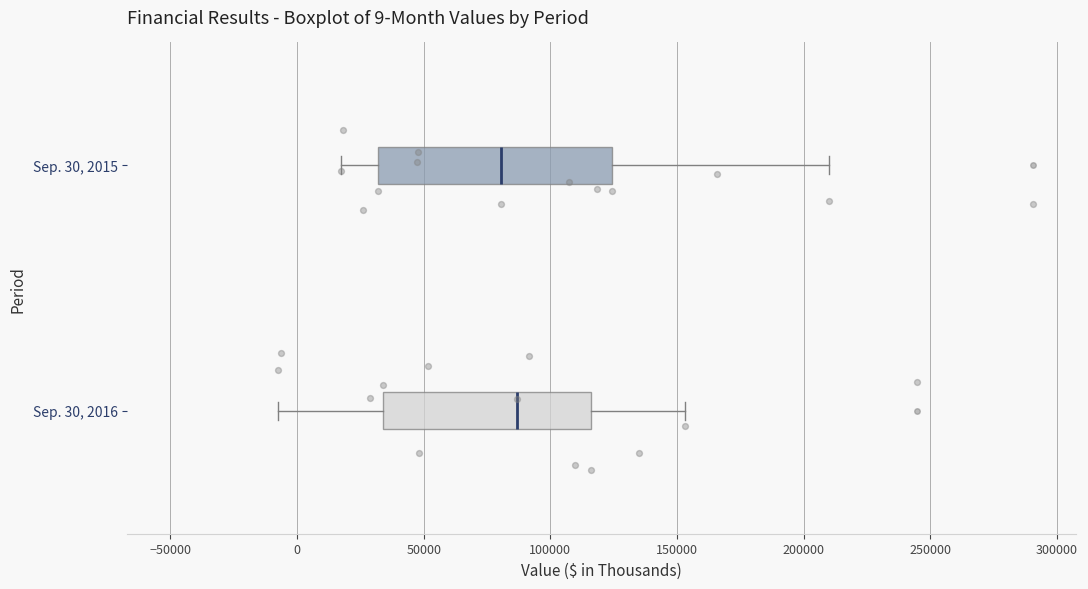

Which box has the furthest to the right median line?

Sep. 30, 2016